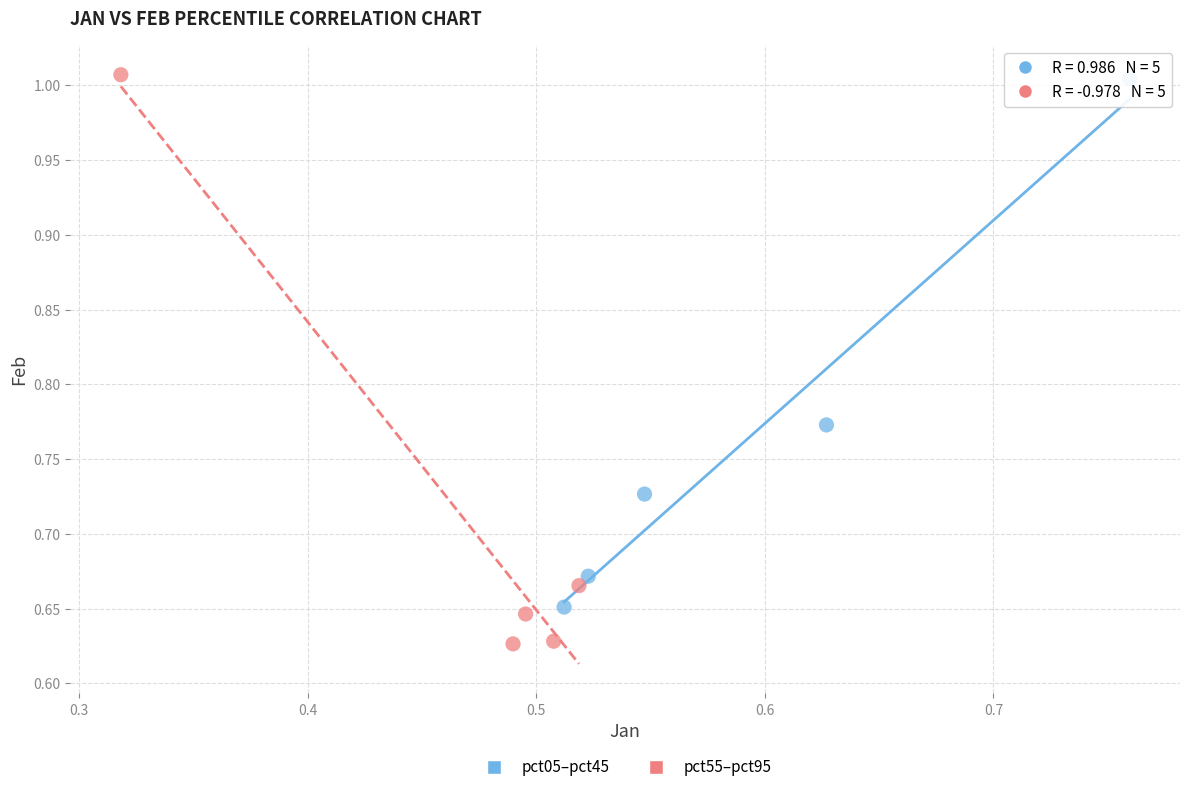

Which series contains the lowest Y value?

pct55–pct95